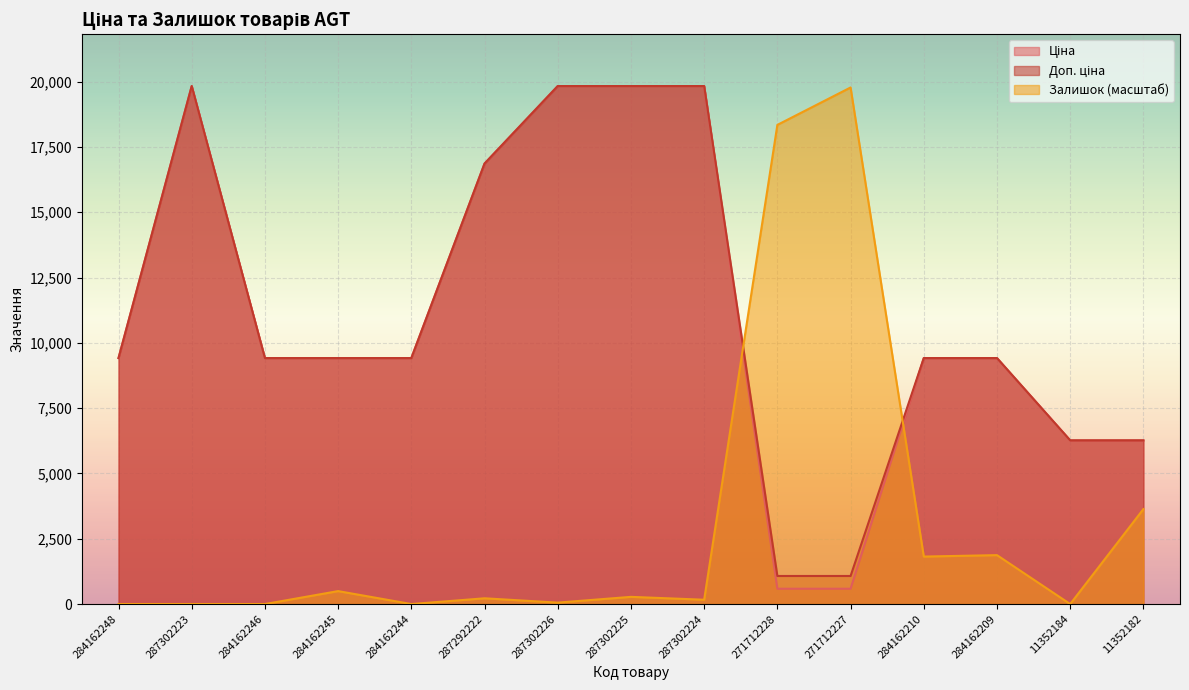

What is the difference between the highest and lowest values at 287302226?

19776.0